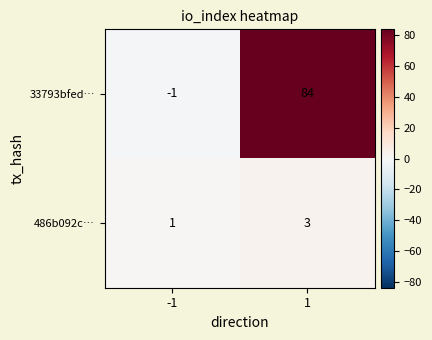

At how many categories does at least one series exceed 68?

1